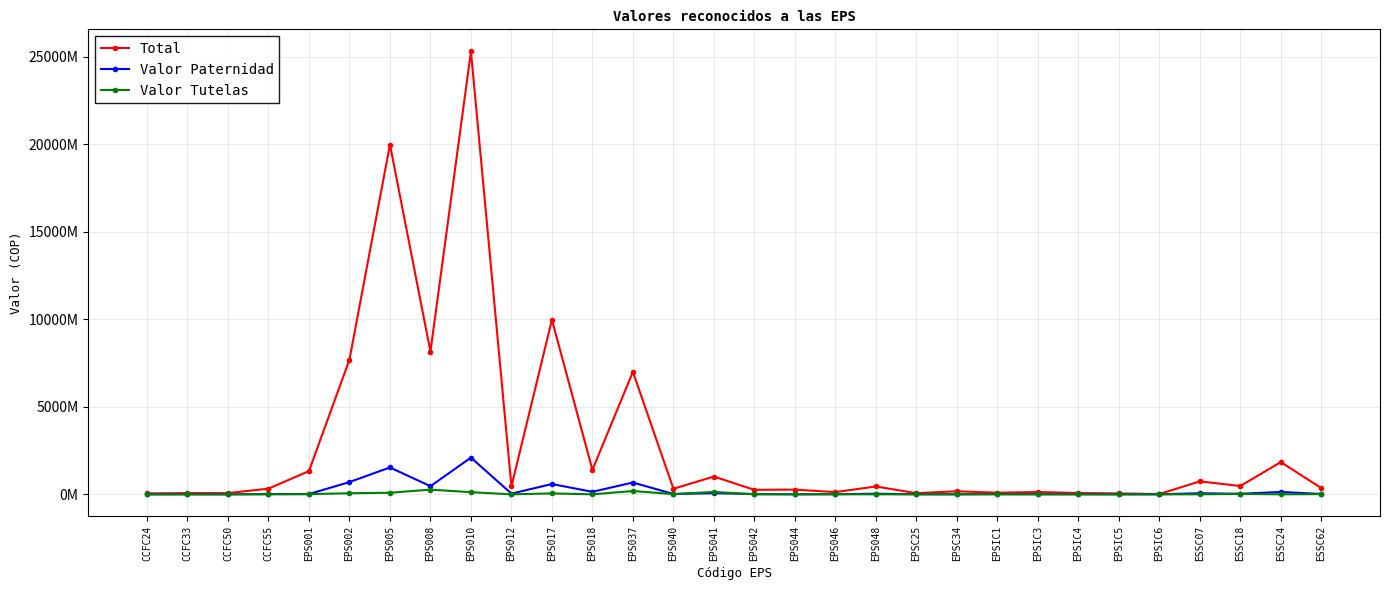

At which label is Total closest to 12659500928?

EPS017